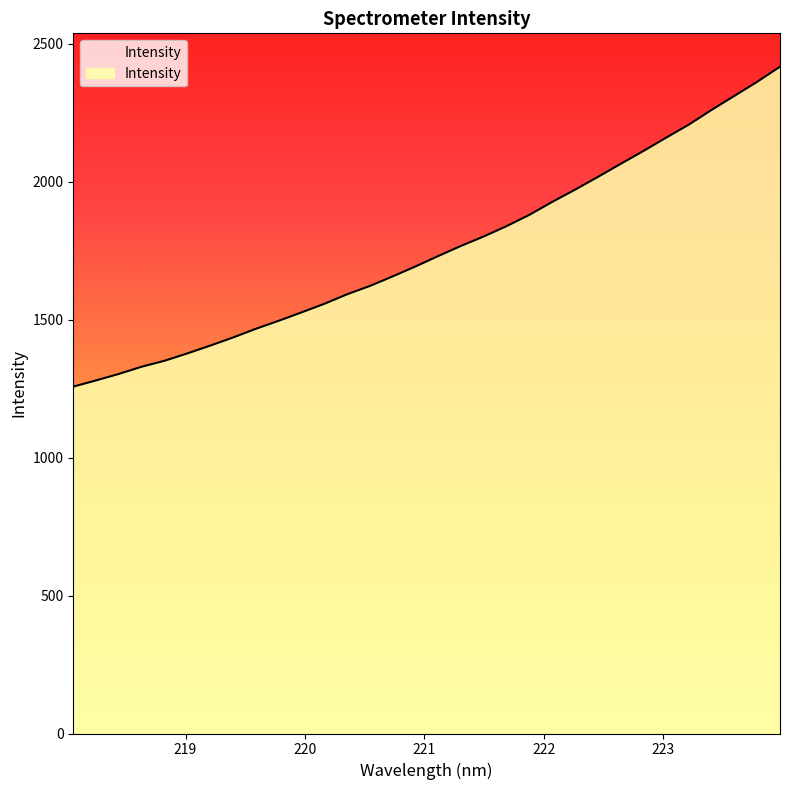

Rank the categories by value from highest to lowest.

223.9802, 223.7895, 223.5987, 223.408, 223.2172, 223.0264, 222.8355, 222.6447, 222.4538, 222.263, 222.0721, 221.8812, 221.6902, 221.4993, 221.3083, 221.1174, 220.9264, 220.7354, 220.5444, 220.3533, 220.1623, 219.9712, 219.7801, 219.589, 219.3979, 219.2067, 219.0156, 218.8244, 218.6332, 218.442, 218.2508, 218.0596